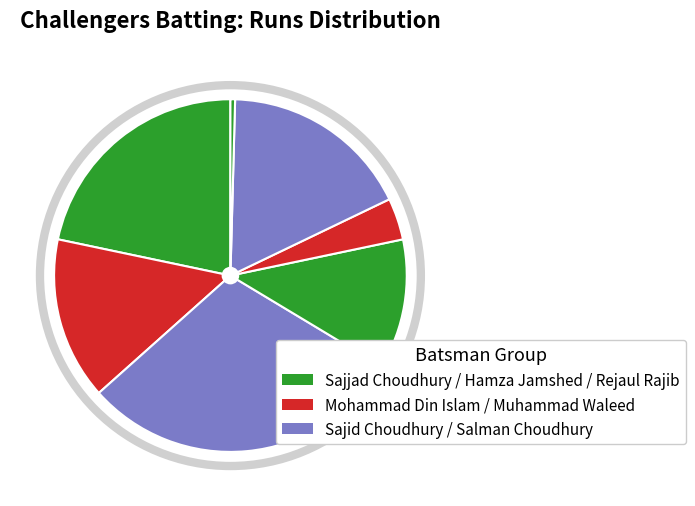

How many slices are in this pie chart?

7